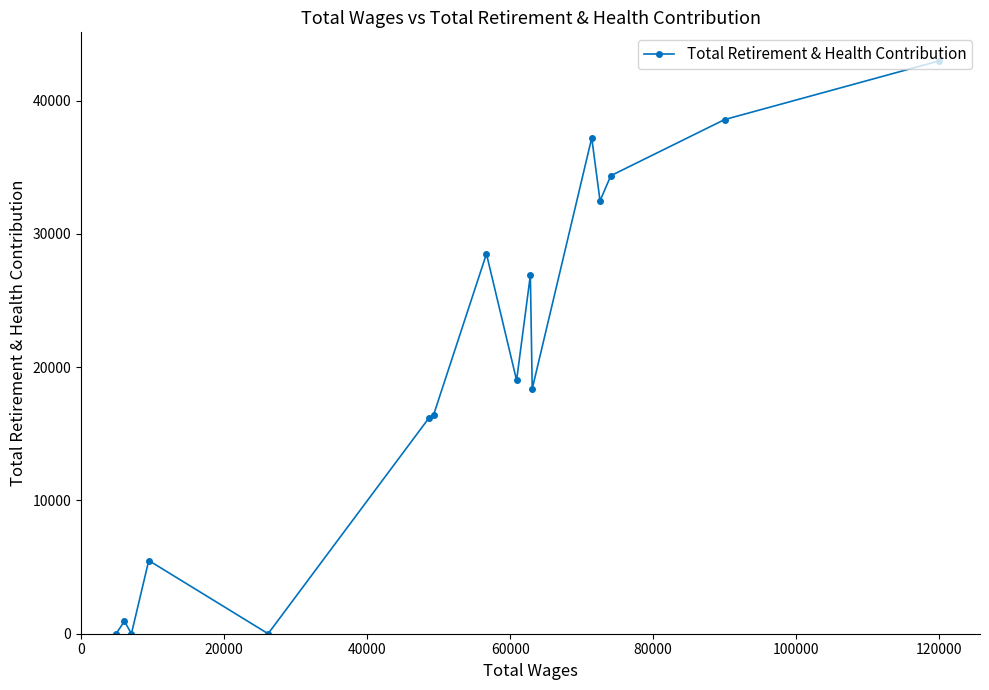

How many lines are shown in the chart?

1